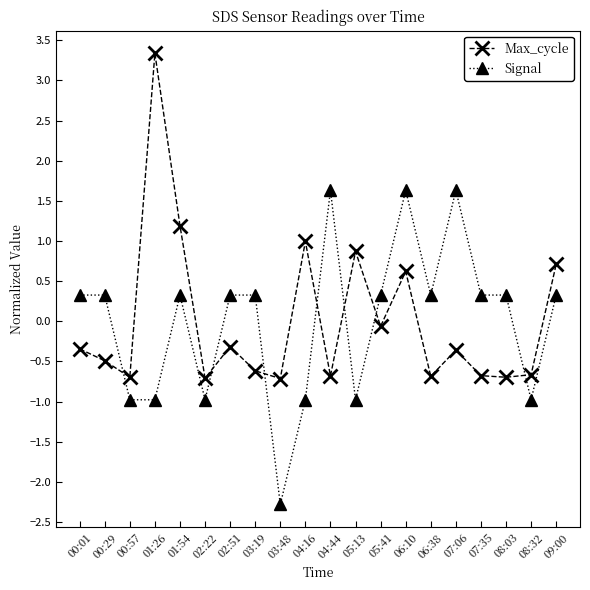

Does the chart display data point markers on the line(s)?

Yes